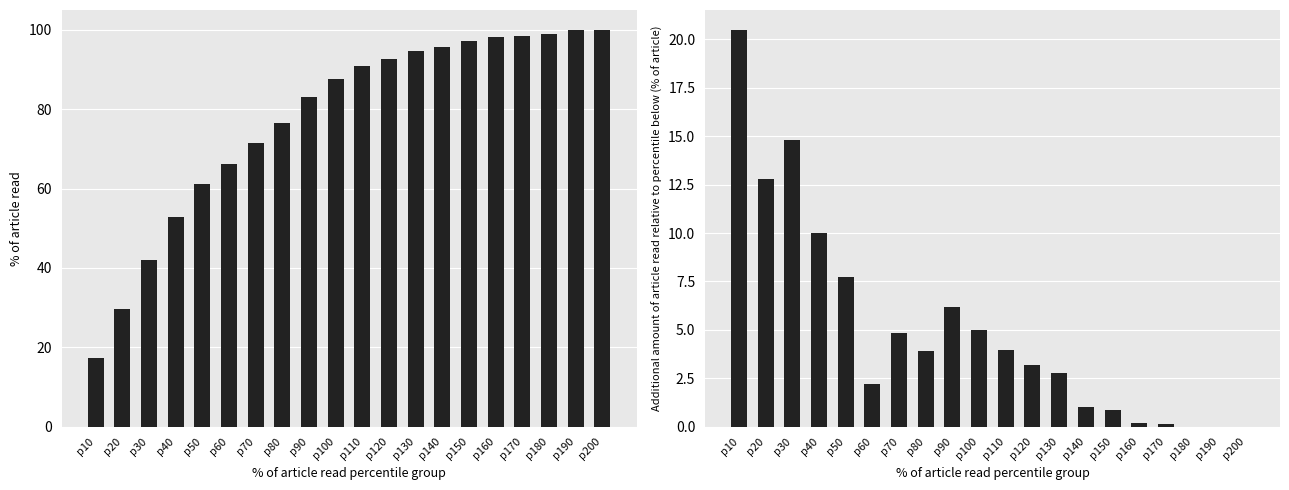

How many data points in Paper1_S diff are less than 3?

9